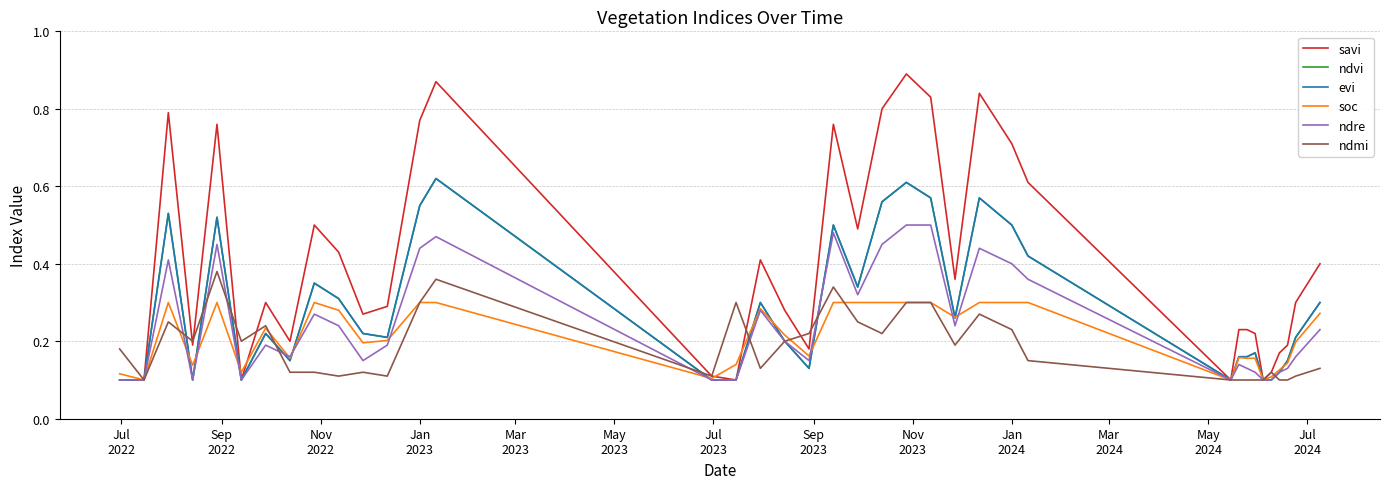

Does the chart have visible grid lines?

Yes